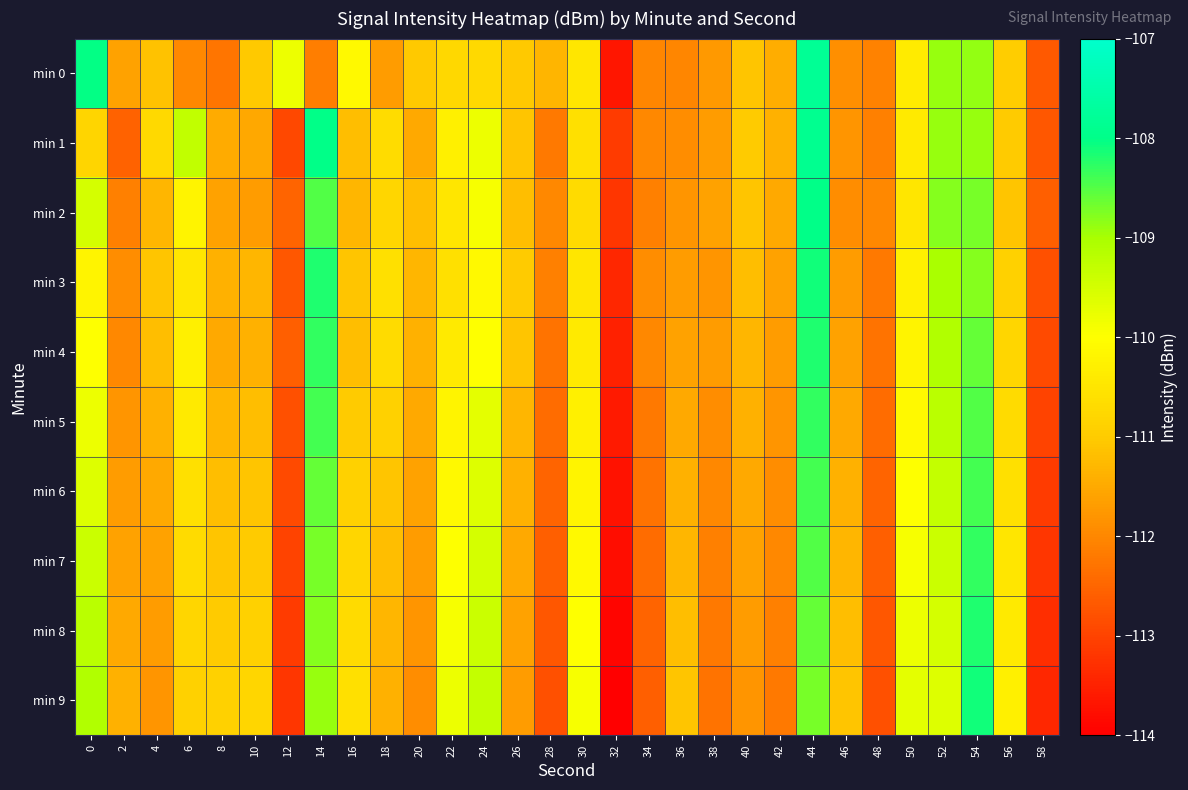

At which category is the sum across all series the highest?

44